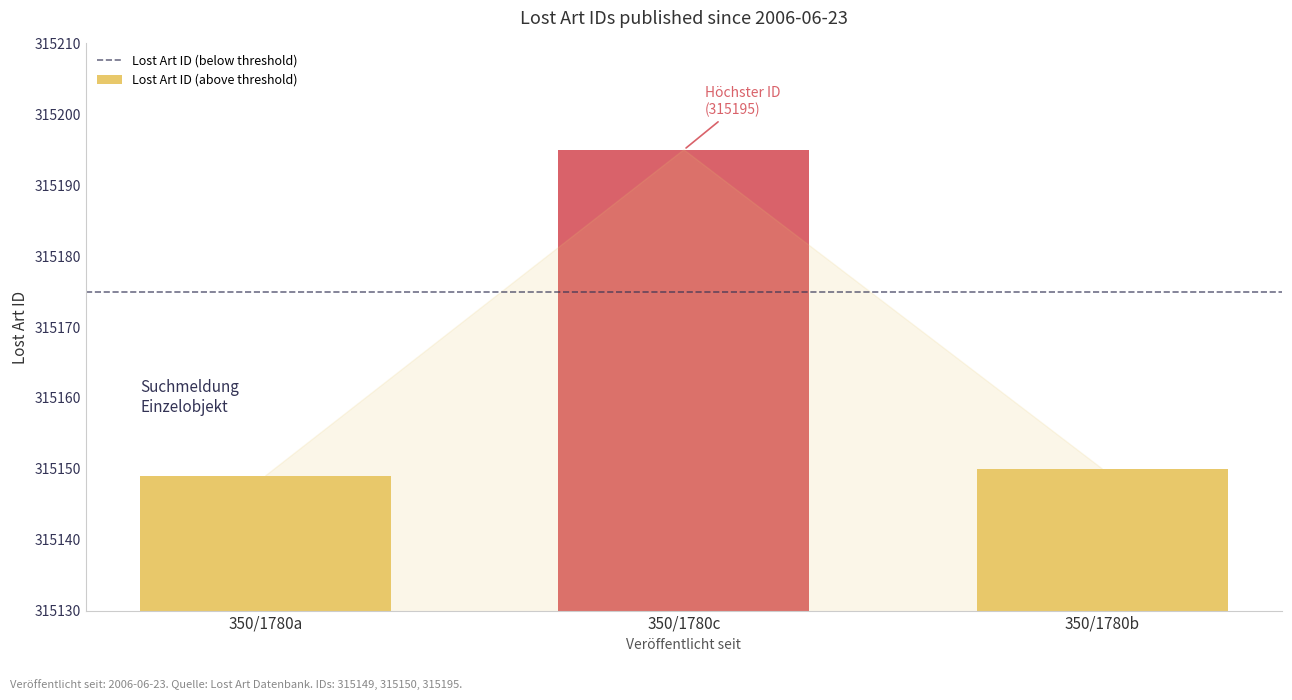

Reading left to right, list all the values displayed in this chart.

350/1780a=315149	350/1780c=315195	350/1780b=315150